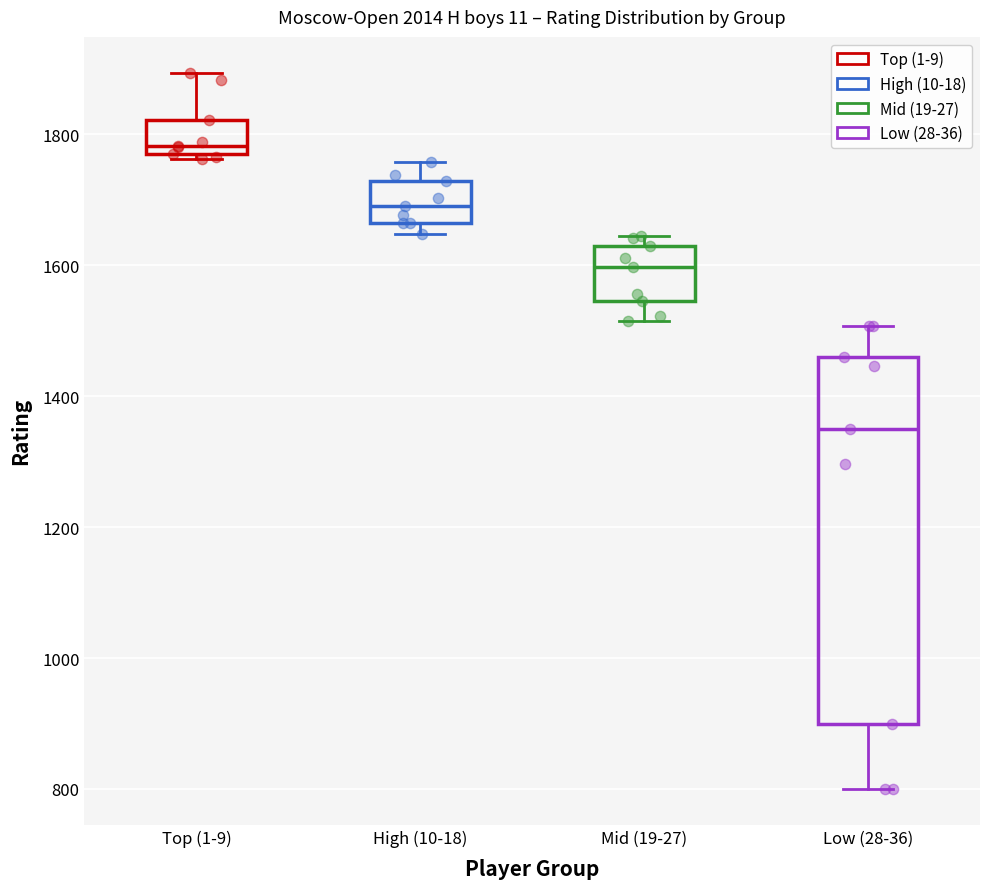

Where is the upper edge of the box for Top (1-9) on the y-axis? The values are not printed on the chart, so give them approximately, as read against the axis.

1820